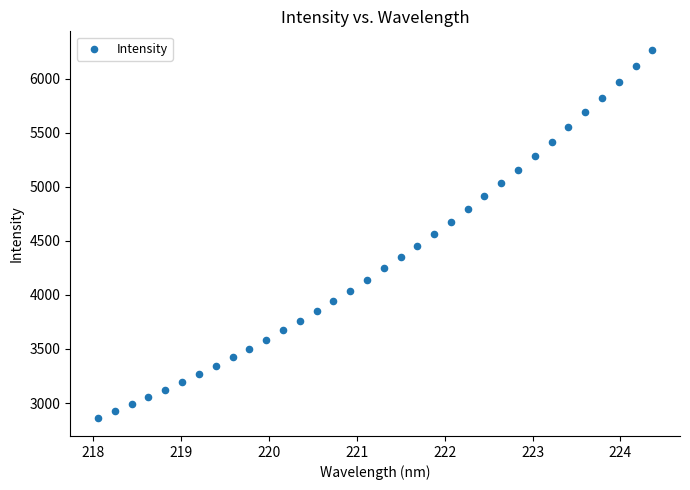

What is the range of Y values (max minus min)?

3405.3